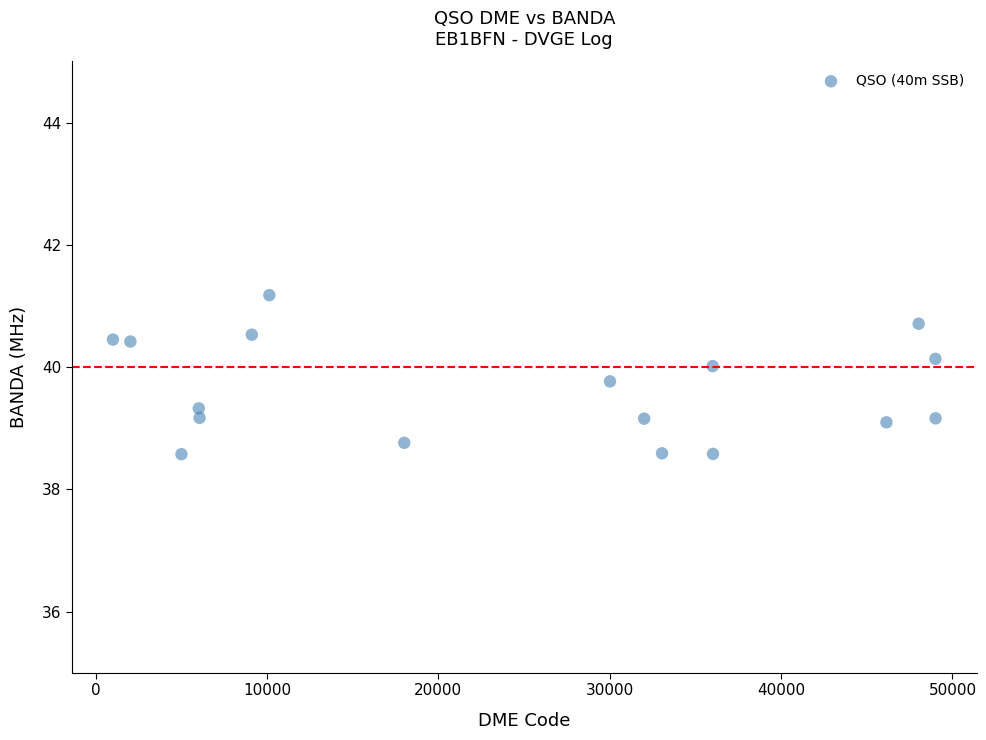

What is the range of Y values (max minus min)?

2.6